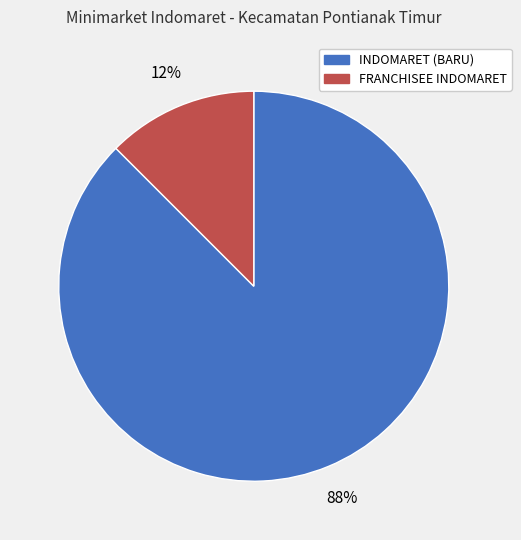

Which category has the smallest portion of the pie?

FRANCHISEE INDOMARET